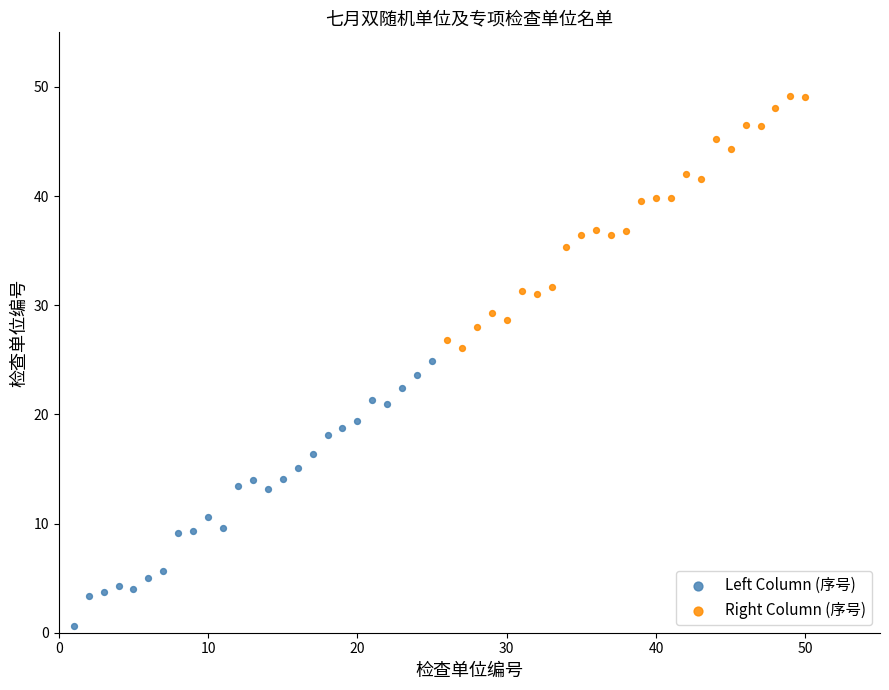

Which series contains the lowest Y value?

Left Column (序号)